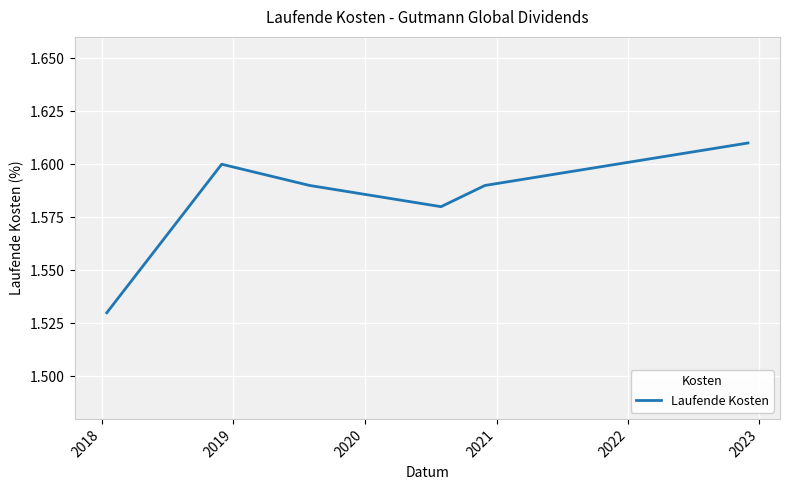

How many values are between 1 and 2?

7